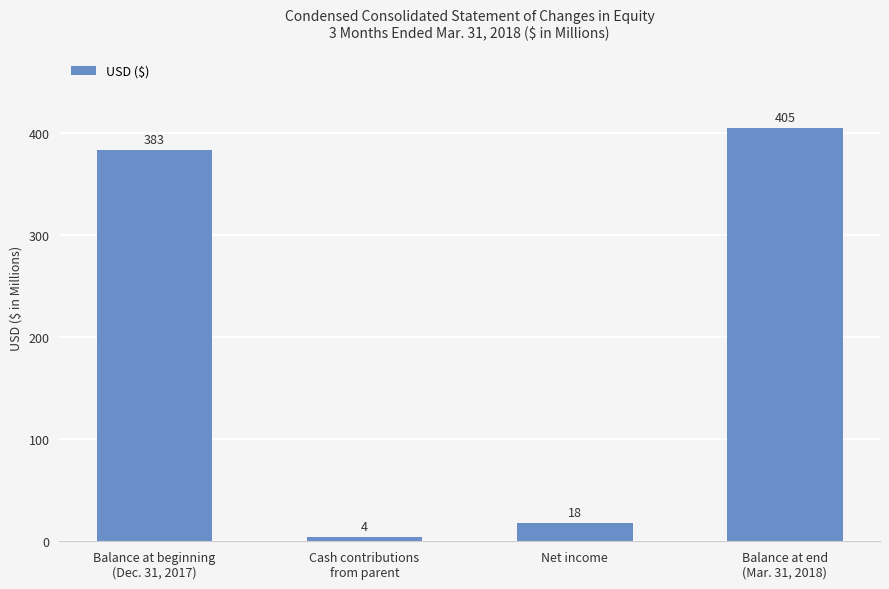

List the labels in order of value, smallest first.

Cash contributions
from parent, Net income, Balance at beginning
(Dec. 31, 2017), Balance at end
(Mar. 31, 2018)